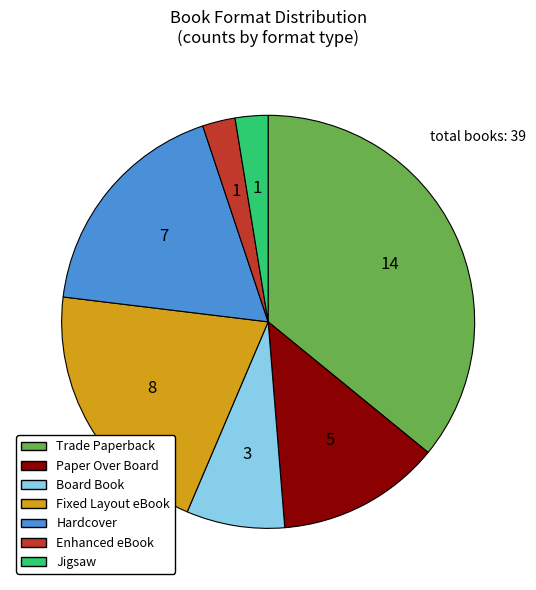

Combined, do Jigsaw and Paper Over Board account for over 50%?

No